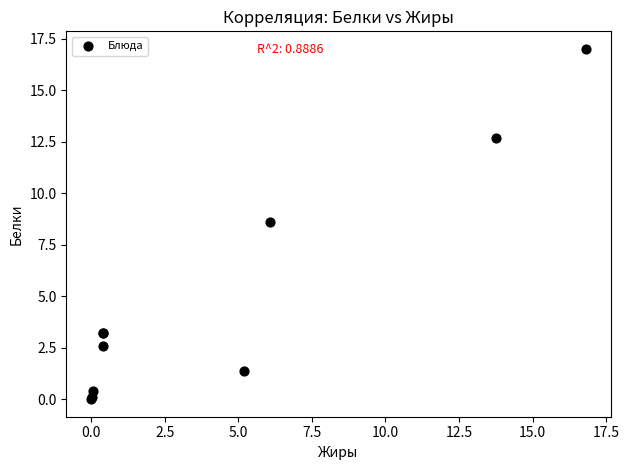

What Y value in the scatter plot is closest to 8?

8.6